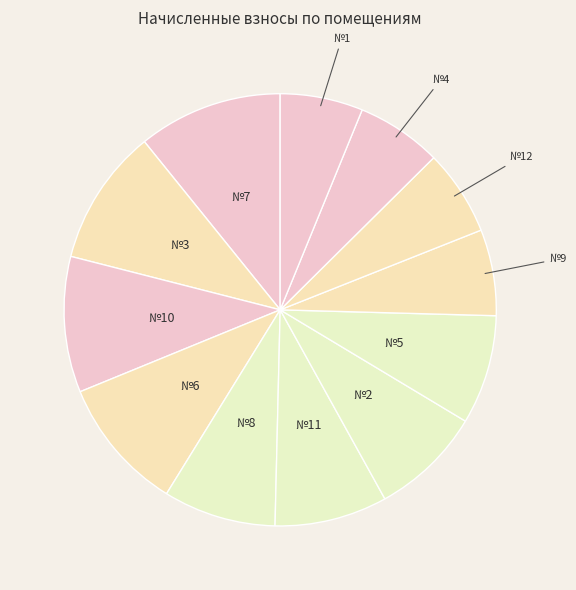

How many slices are in this pie chart?

12